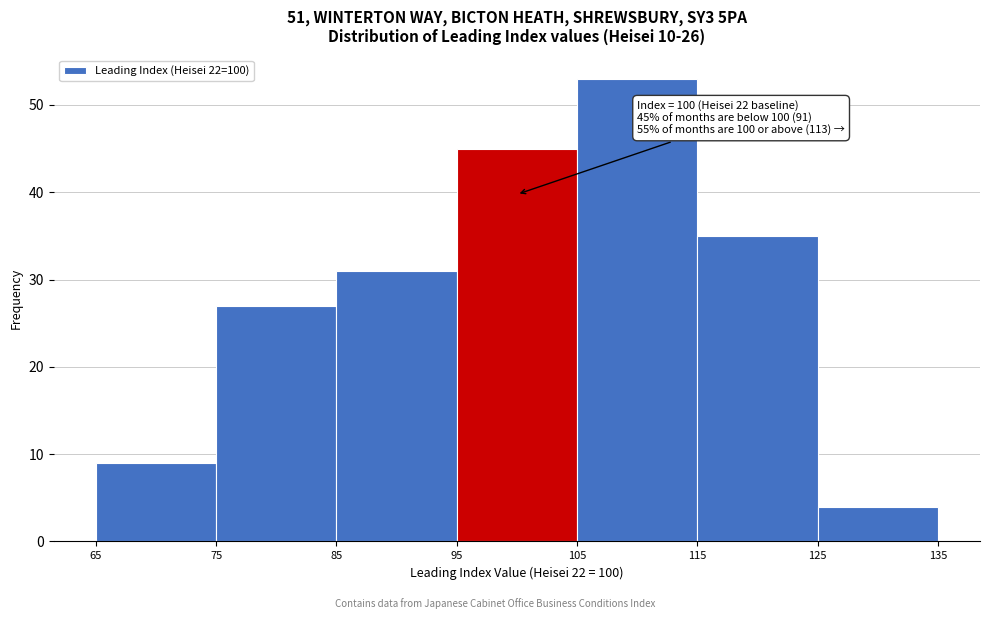

Over which range of the x-axis is the bar tallest?

105 to 115